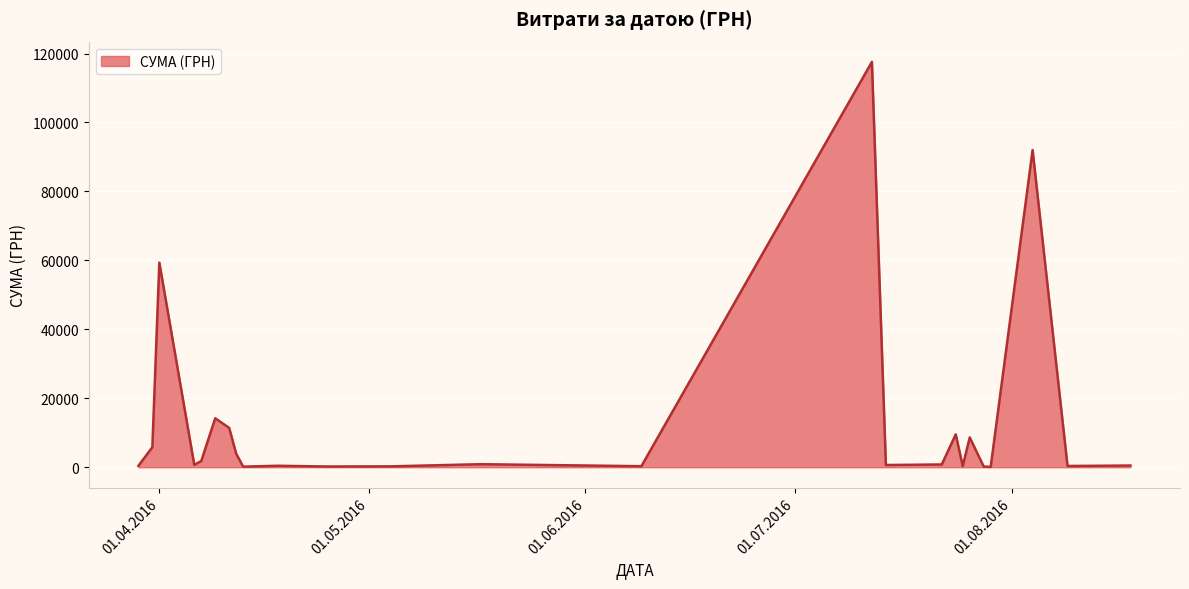

What is the maximum value shown in the chart?

117568.8